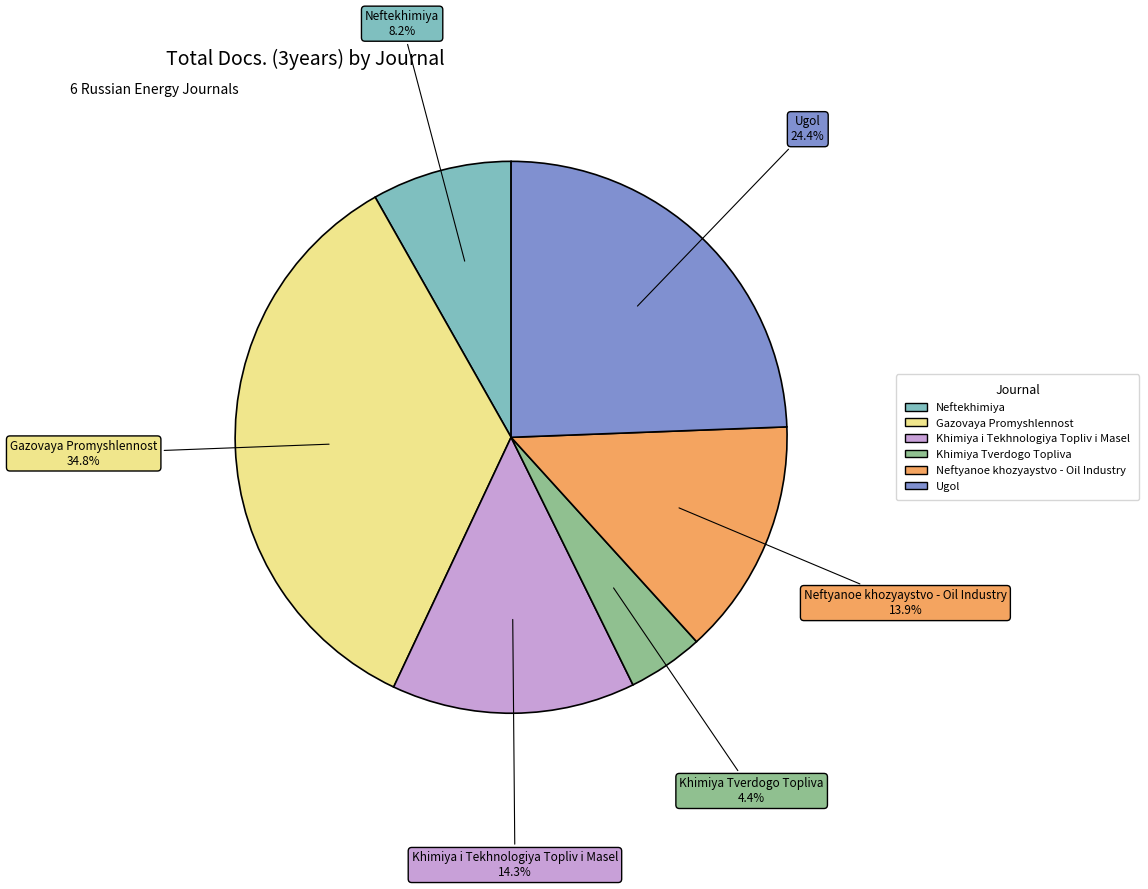

To the nearest percent, what portion does Neftyanoe khozyaystvo - Oil Industry represent?

14%